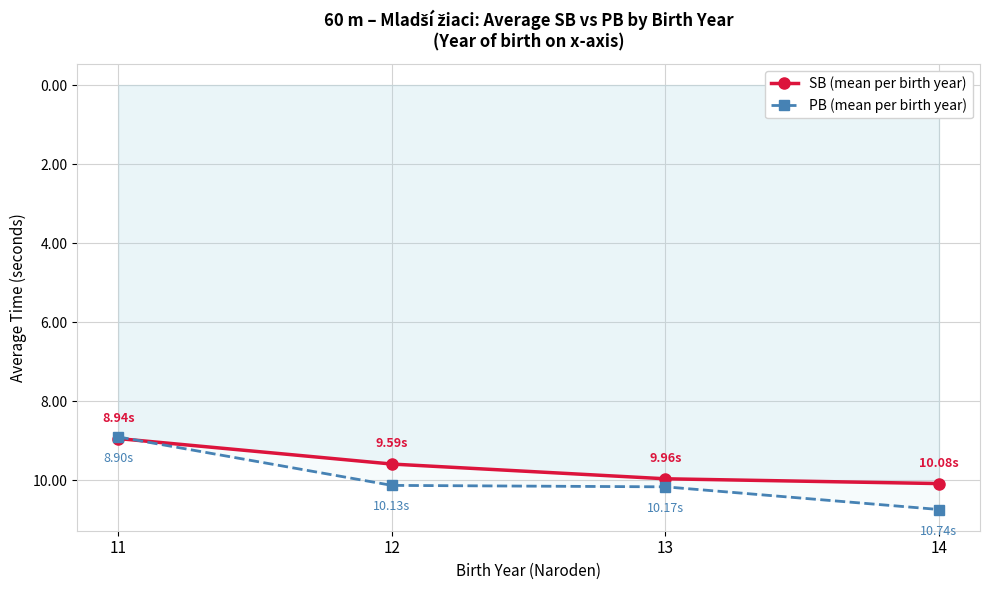

What are all the series names shown in the legend?

SB (mean per birth year), PB (mean per birth year)